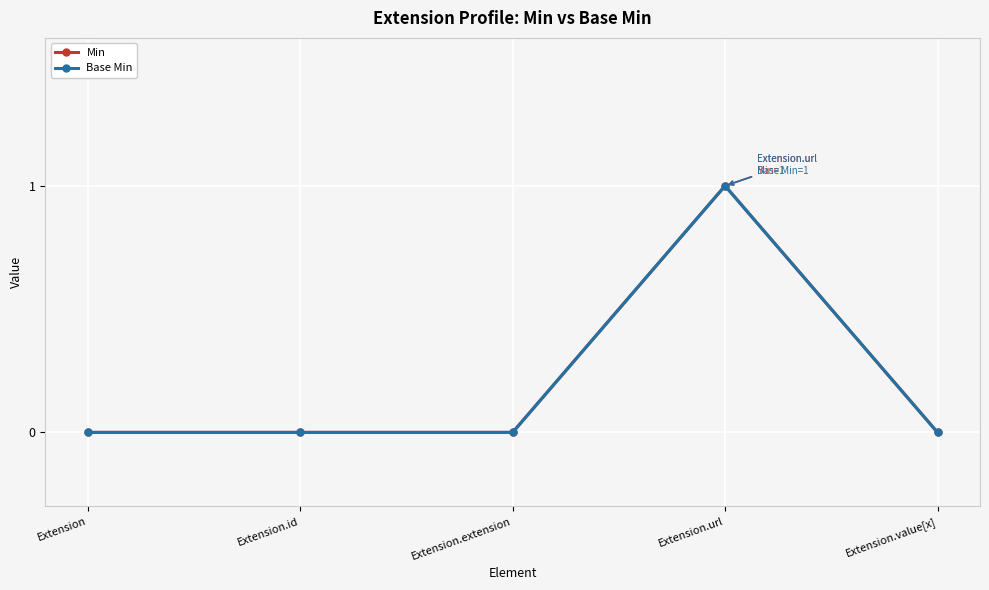

Between Extension and Extension.id, which is larger?

Extension